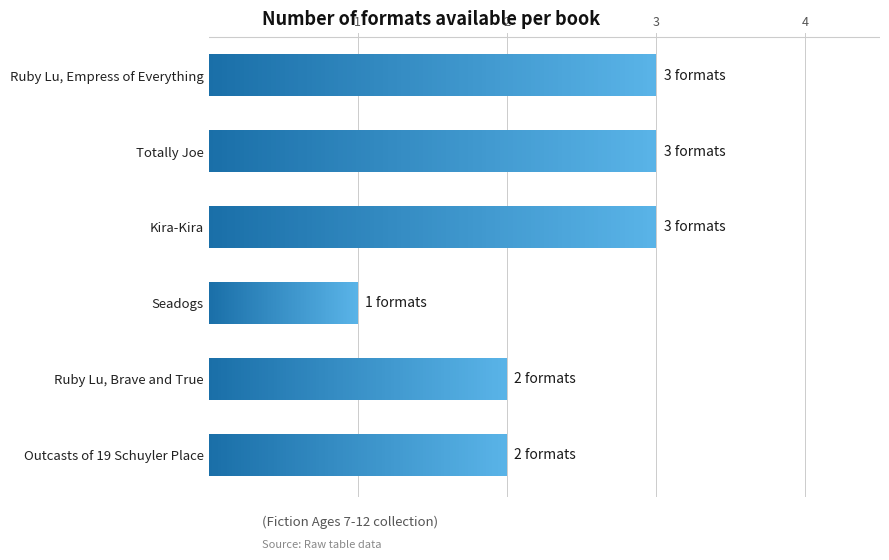

Approximately how many times larger is the value at Outcasts of 19 Schuyler Place compared to Ruby Lu, Brave and True?

1.0